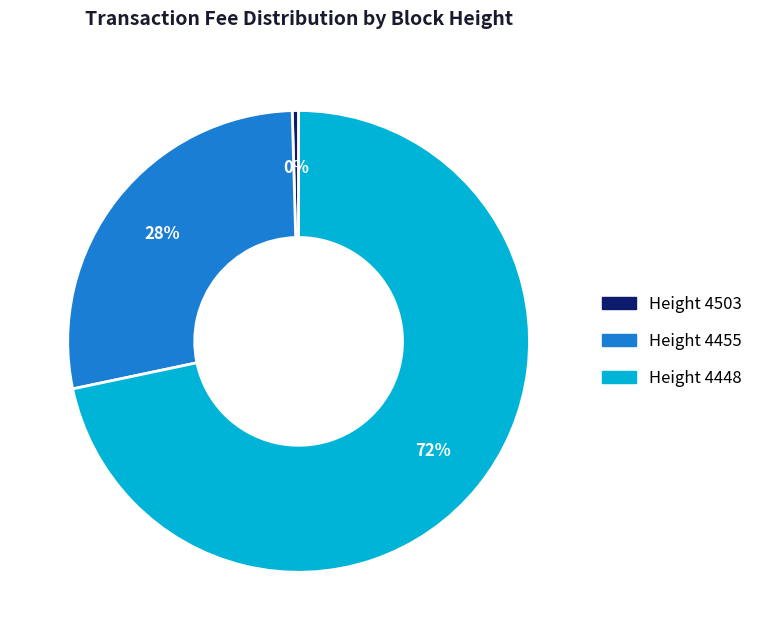

Which has a higher value, Height 4503 or Height 4455?

Height 4455